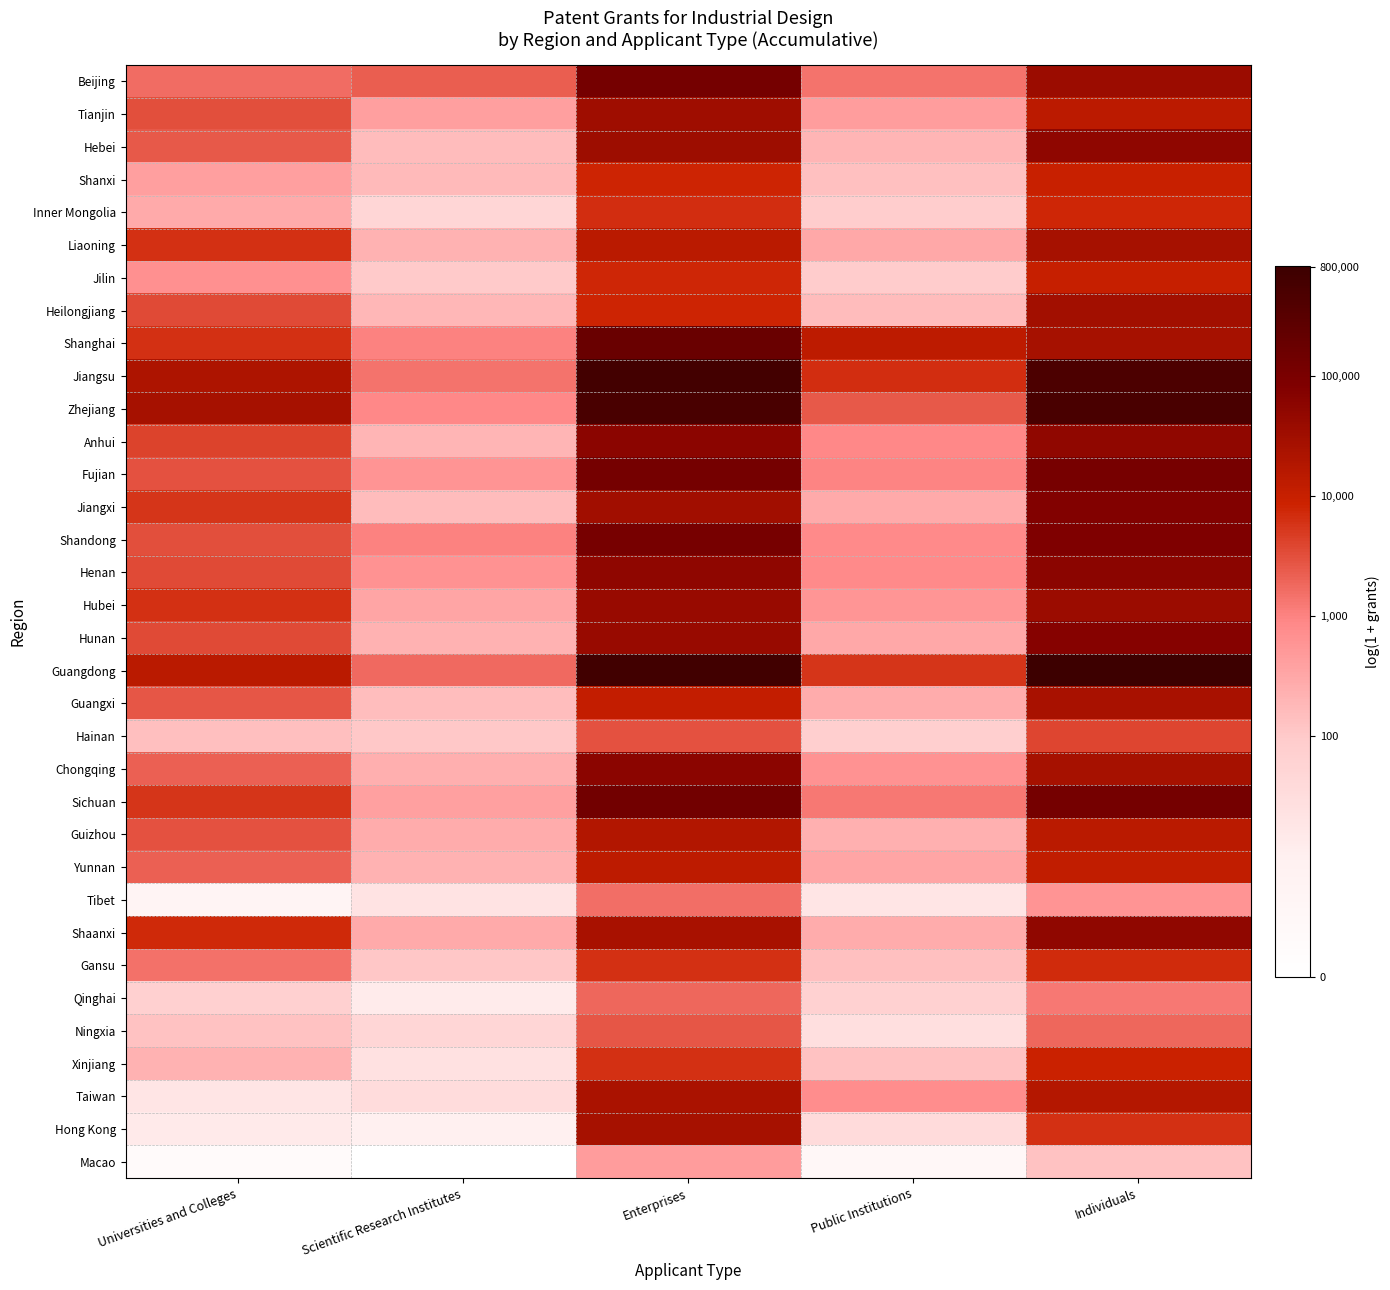

List the series in order of their peak value, lowest first.

Macao, Tibet, Qinghai, Ningxia, Hainan, Gansu, Inner Mongolia, Xinjiang, Shanxi, Jilin, Yunnan, Guizhou, Taiwan, Guangxi, Hong Kong, Liaoning, Heilongjiang, Tianjin, Hubei, Shaanxi, Hebei, Chongqing, Henan, Anhui, Hunan, Jiangxi, Shandong, Beijing, Fujian, Sichuan, Shanghai, Zhejiang, Jiangsu, Guangdong